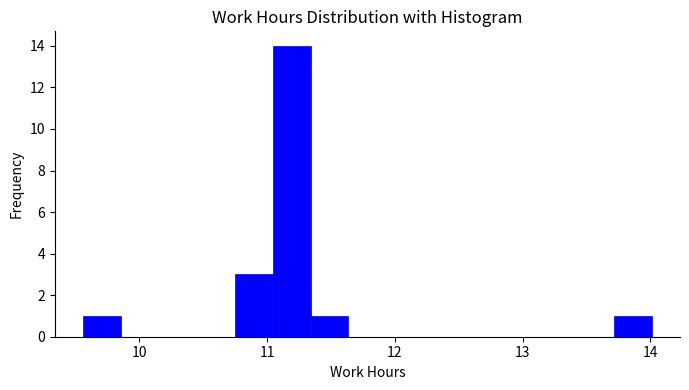

Around what value on the x-axis is the tallest bar? Give the approximate position of its centre, as read against the axis.

11.2